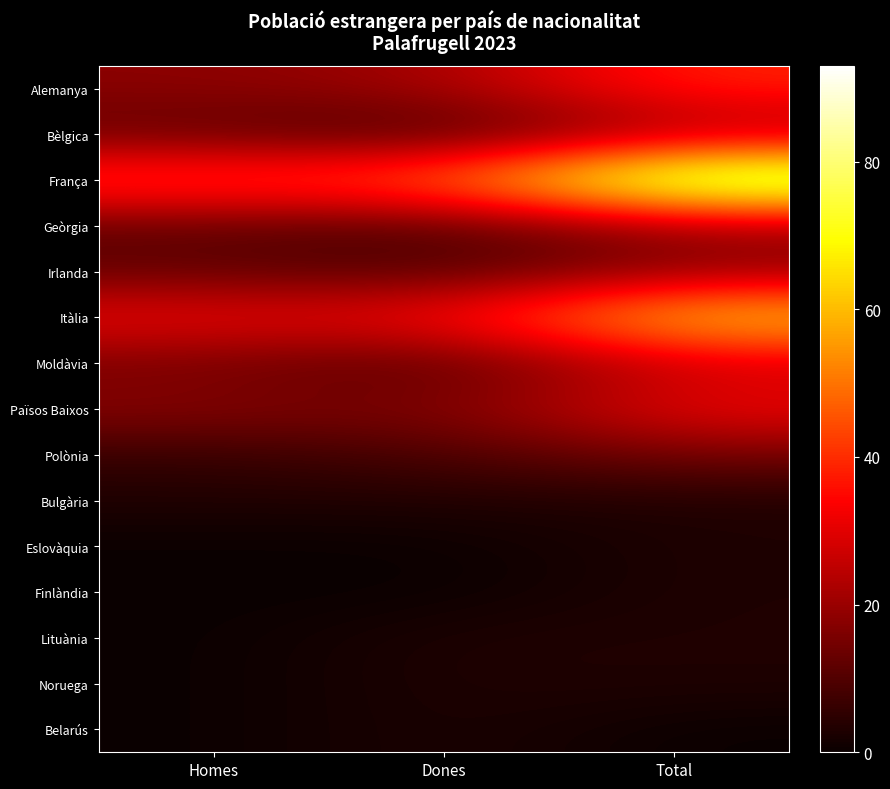

How many series are shown in this chart?

15